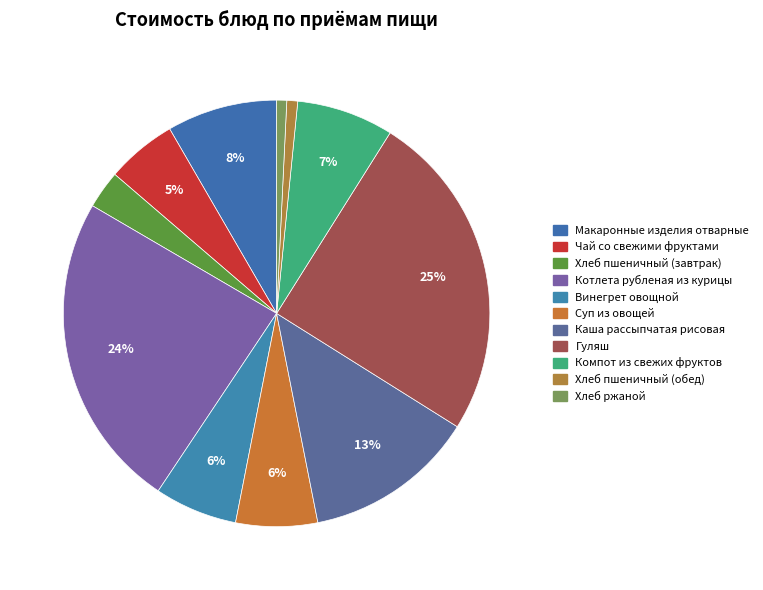

Rank the categories by value from highest to lowest.

Гуляш, Котлета рубленая из курицы, Каша рассыпчатая рисовая, Макаронные изделия отварные, Компот из свежих фруктов, Винегрет овощной, Суп из овощей, Чай со свежими фруктами, Хлеб пшеничный (завтрак), Хлеб пшеничный (обед), Хлеб ржаной